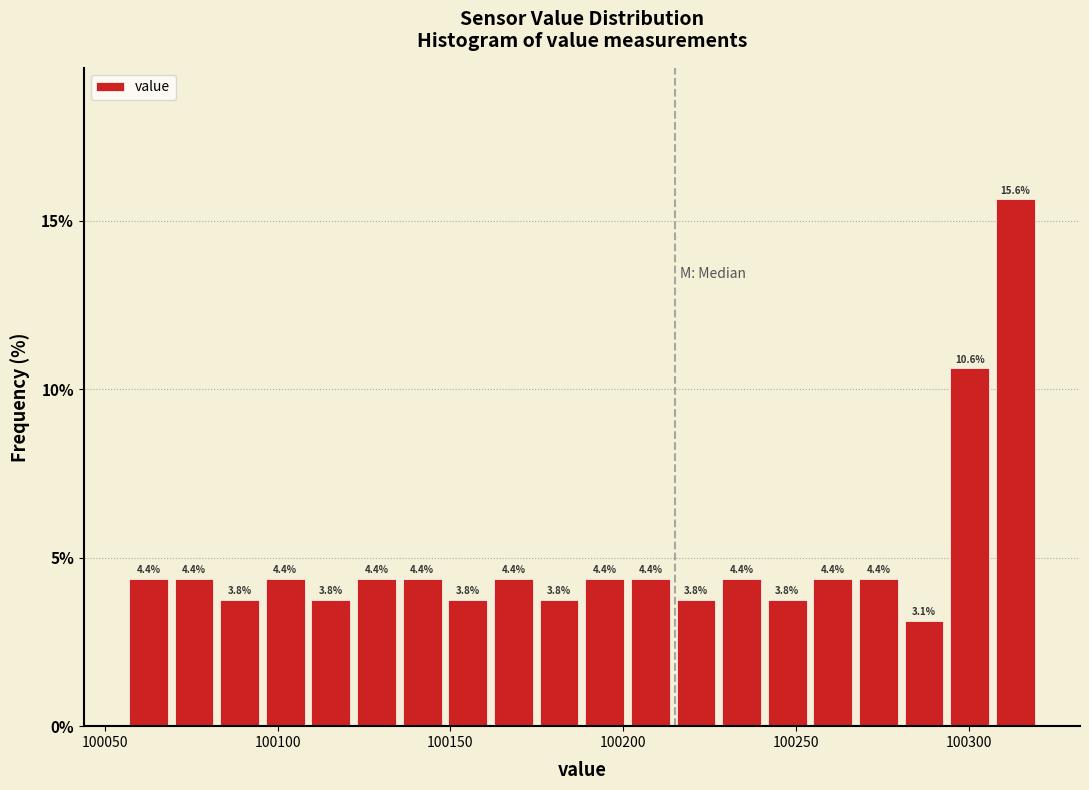

Read against the x-axis, roughly where is the centre of the tallest bar?

100315